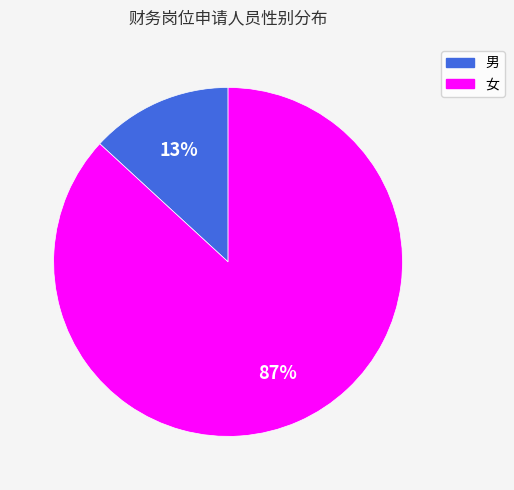

The 女 slice represents 94% of the pie. True or false?

False